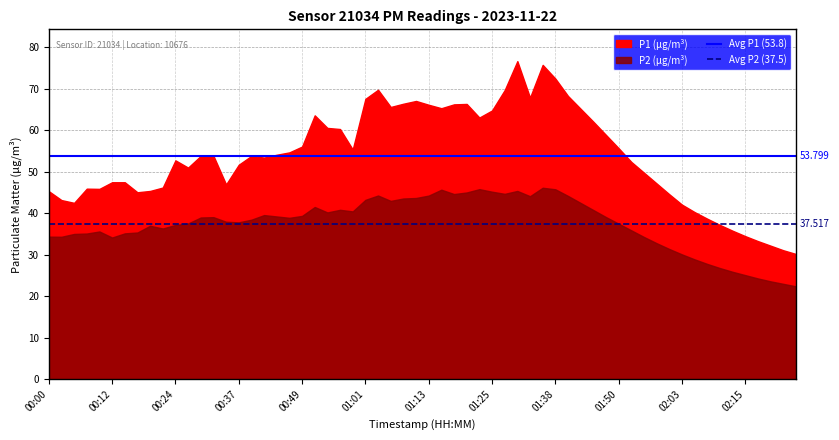

What is the value of the Avg P2 (37.5) point at the 2nd from the left?

37.5